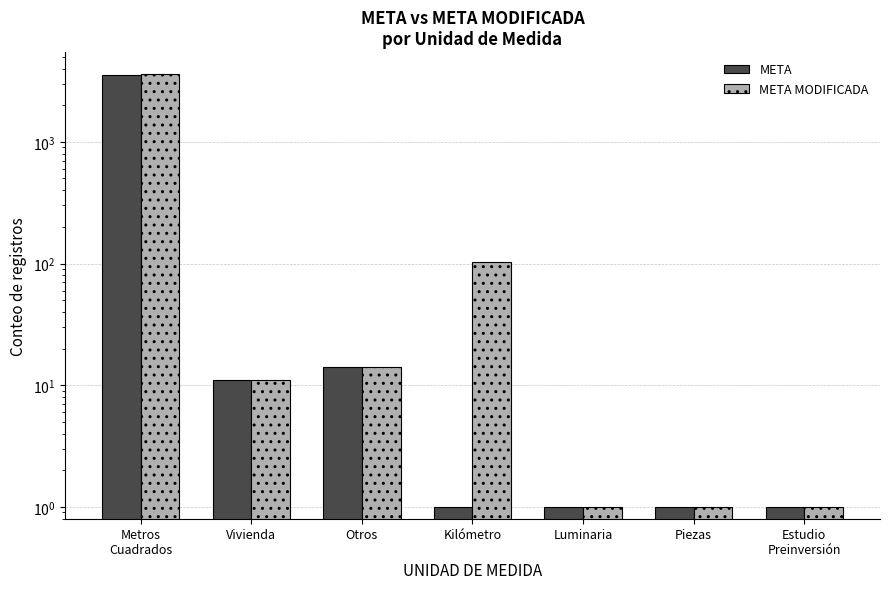

At which category is the sum across all series the highest?

Metros
Cuadrados